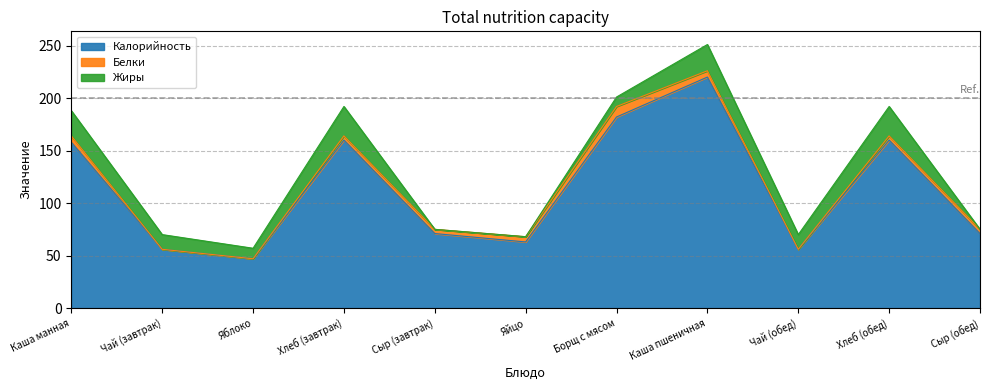

Count the number of data series in this chart.

3